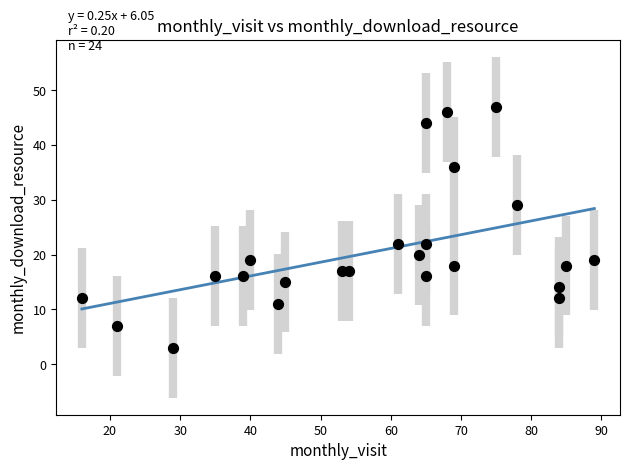

What is the range of X values (max minus min)?

73